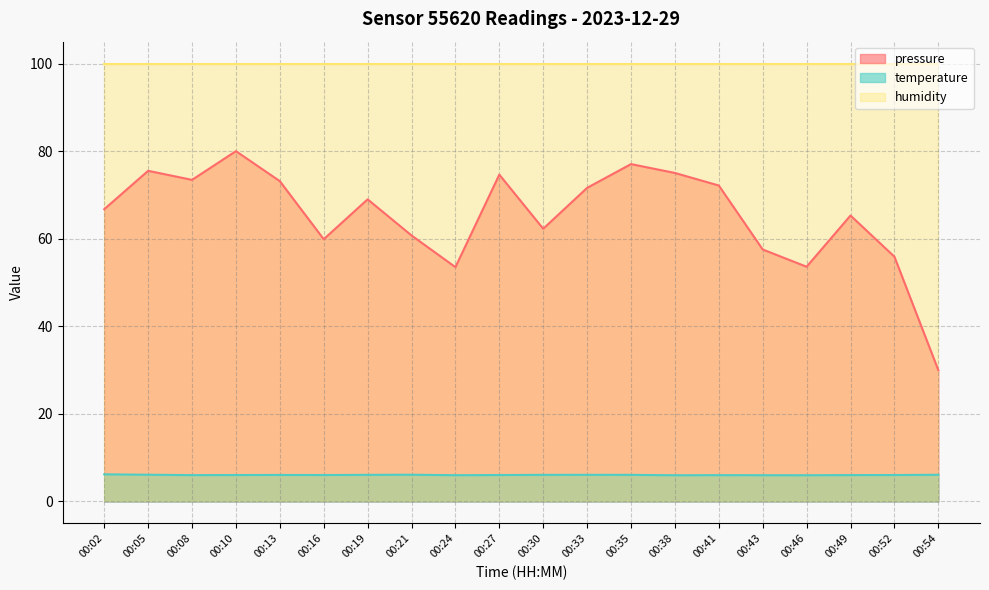

At which category does the chart reach its minimum across all series?

00:38